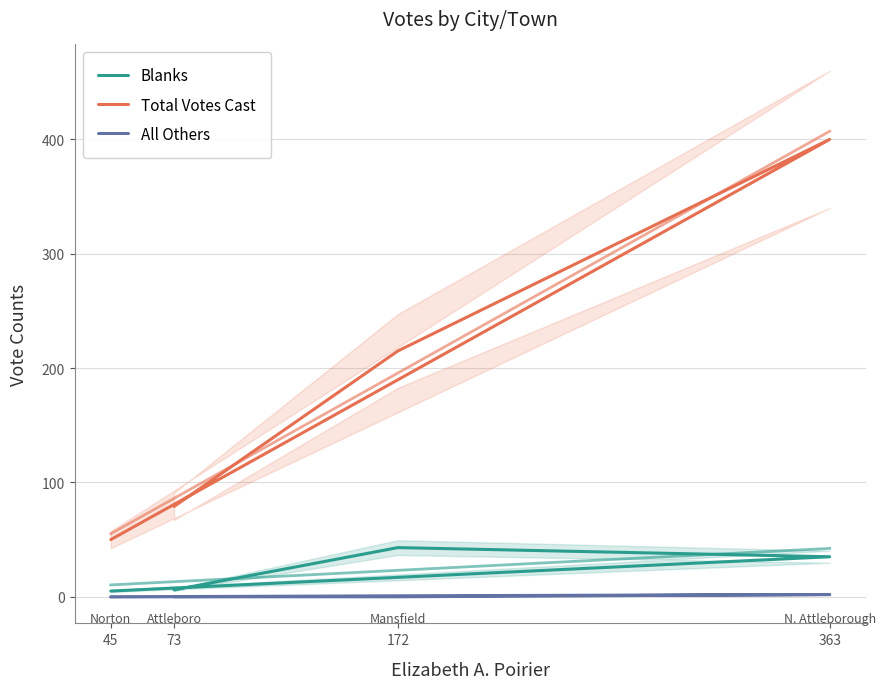

Which series has the largest total across all categories?

Total Votes Cast